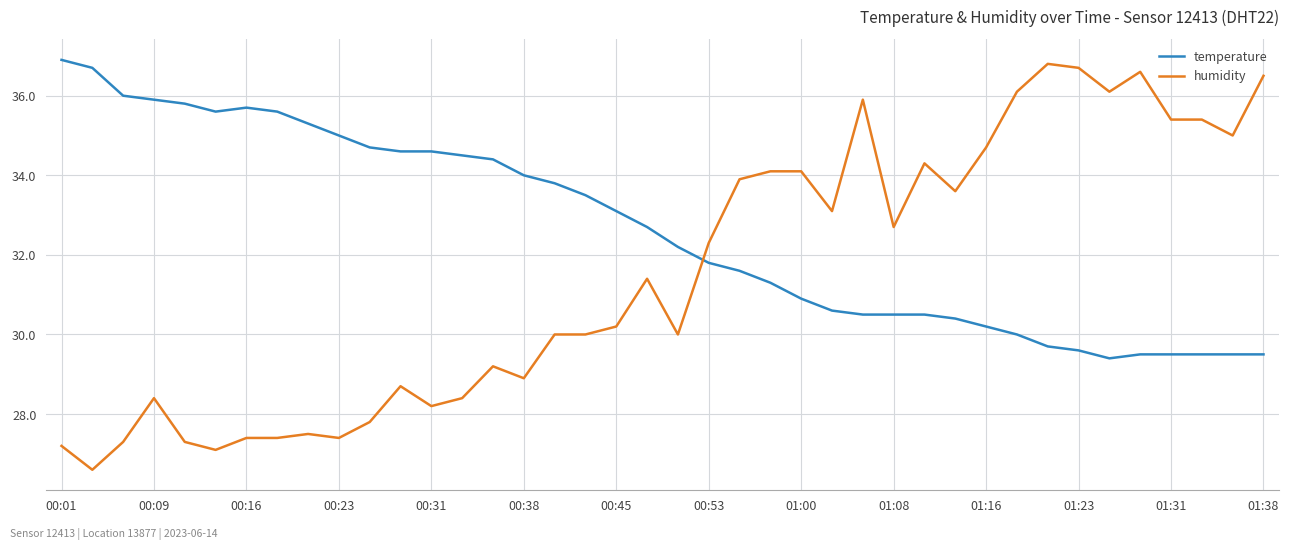

Which series has the widest spread of values?

humidity